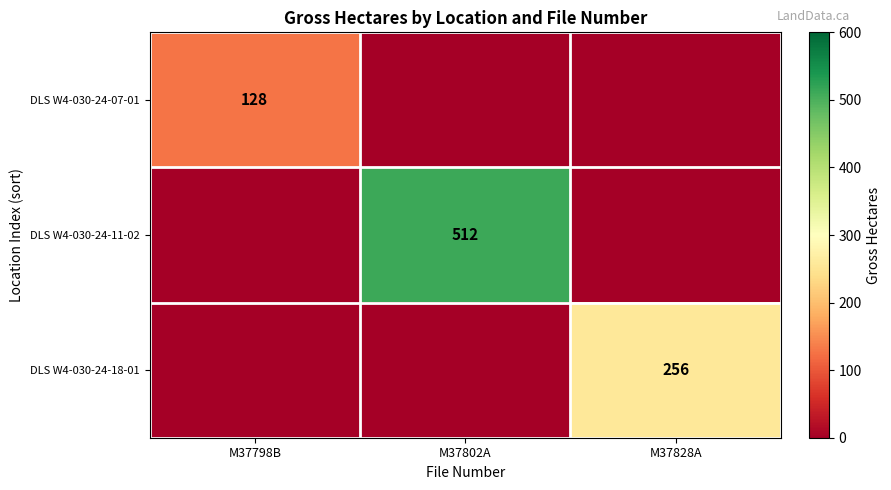

Which label corresponds to the largest value in the chart?

M37802A